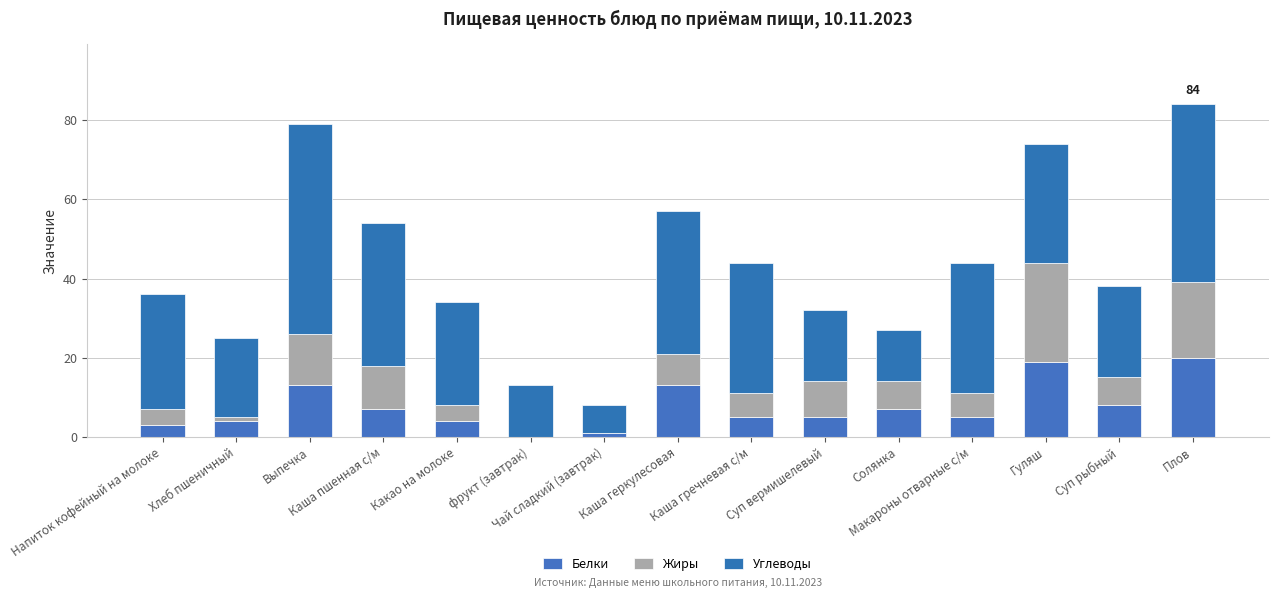

What is the sum of the Жиры values at Хлеб пшеничный and Плов?

20